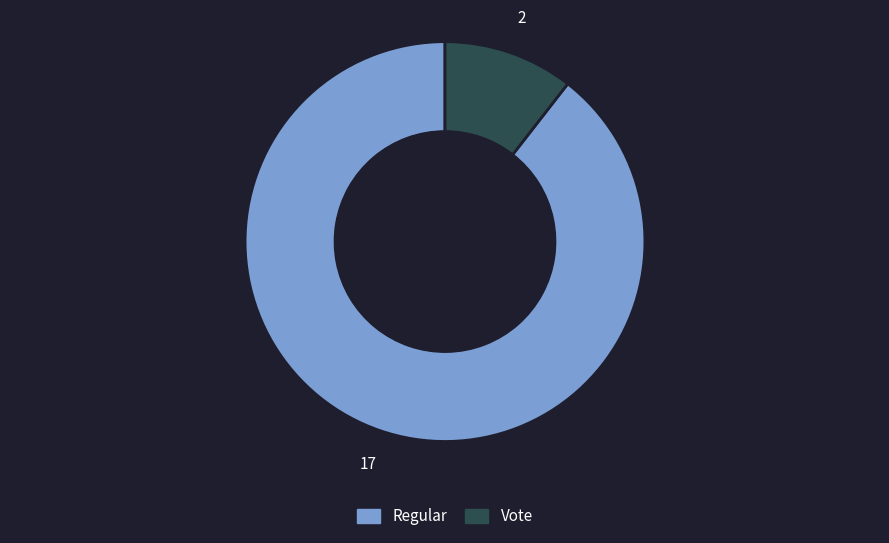

The Regular slice represents 96% of the pie. True or false?

False